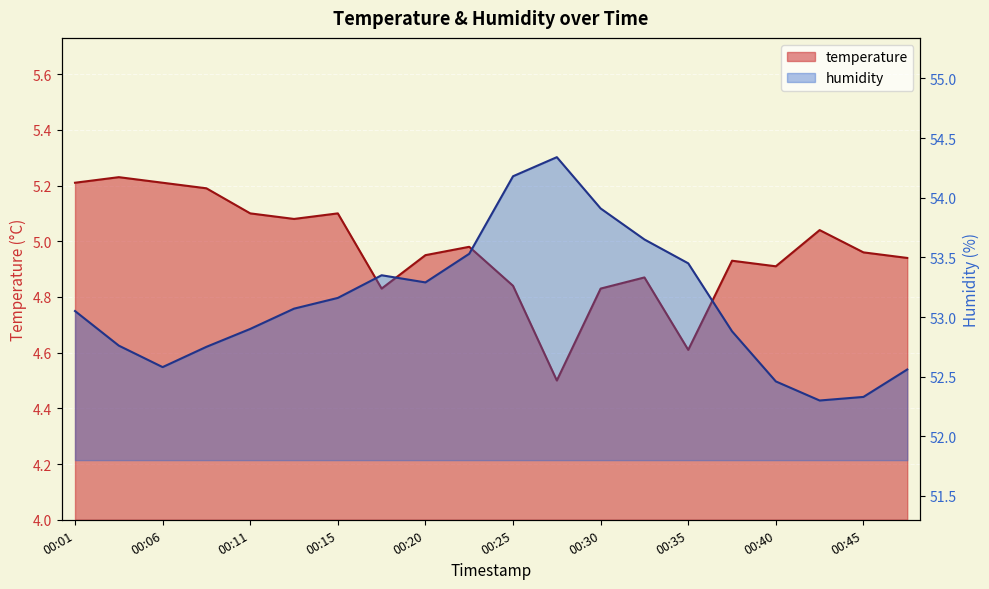

The humidity series shows 13.7 at 00:23. True or false?

False